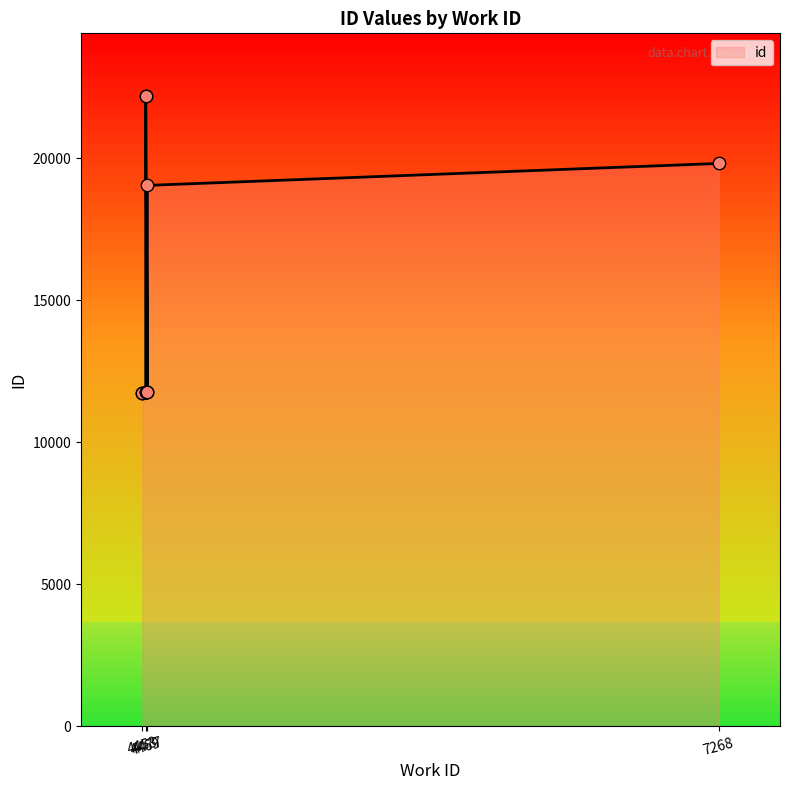

Approximately how many times larger is the value at 4469 compared to 4469?

1.9